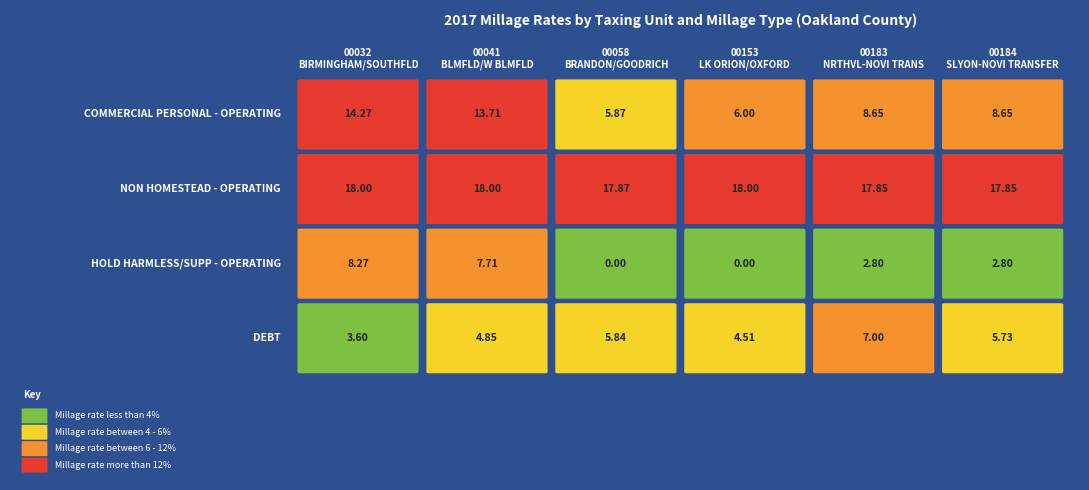

True or false: TR-LK ORION/OXFORD has a value of 25.1 at NON HOMESTEAD - OPERATING.

False